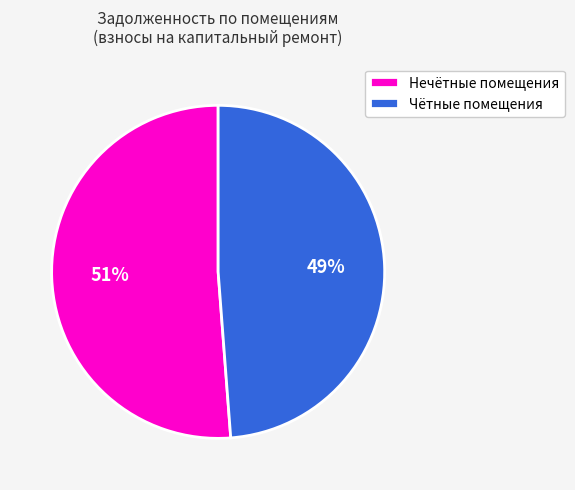

The Нечётные помещения slice represents 60% of the pie. True or false?

False